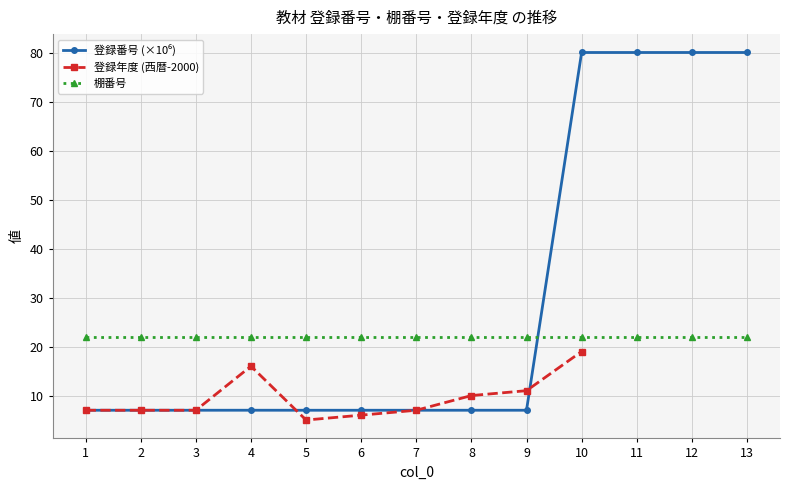

Which series has the widest spread of values?

登録番号 (×10⁶)